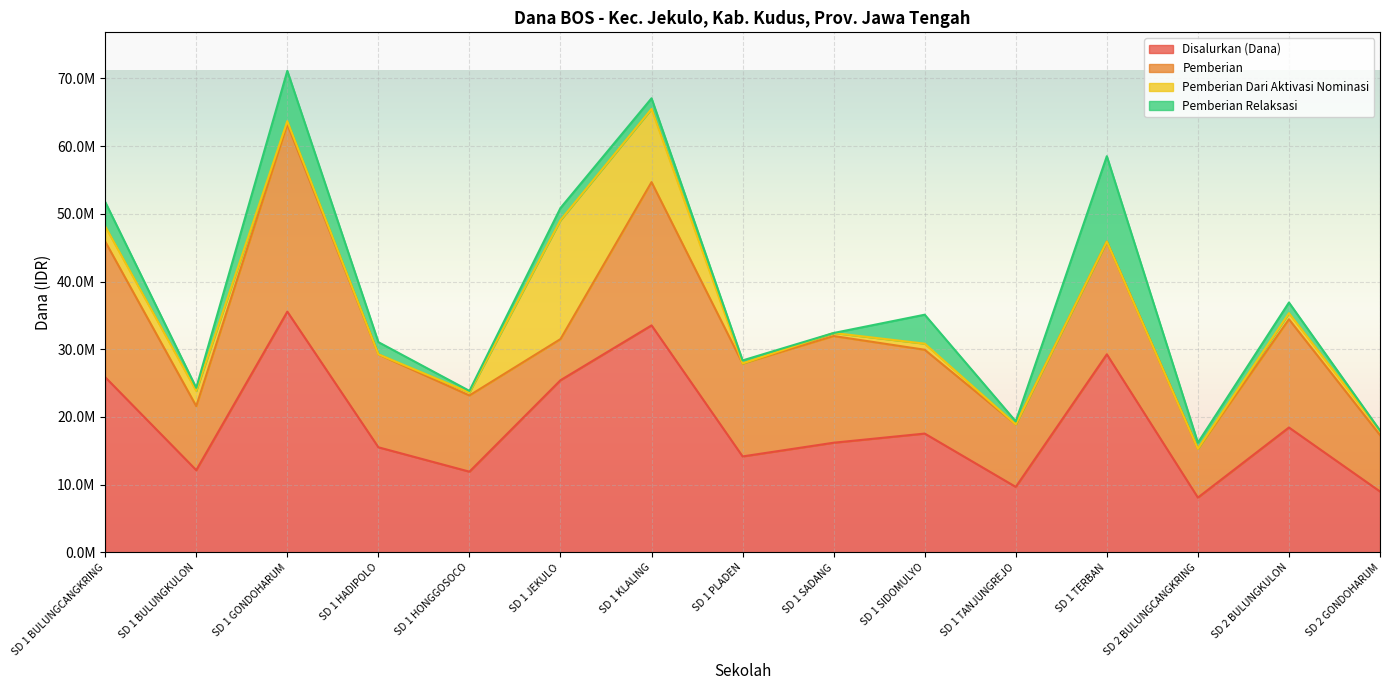

At which category is the sum across all series the highest?

SD 1 GONDOHARUM